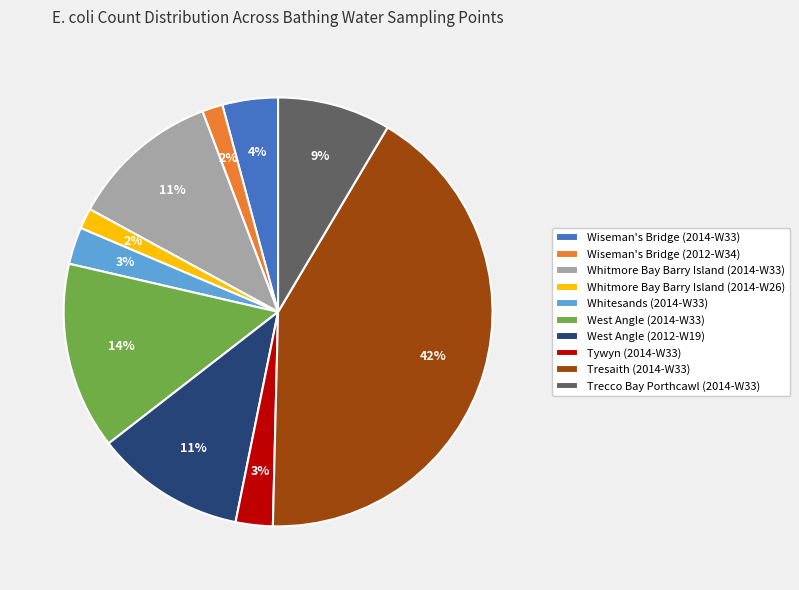

What is the ratio of the value at Whitmore Bay Barry Island (2014-W33) to the value at Tresaith (2014-W33)?

0.3